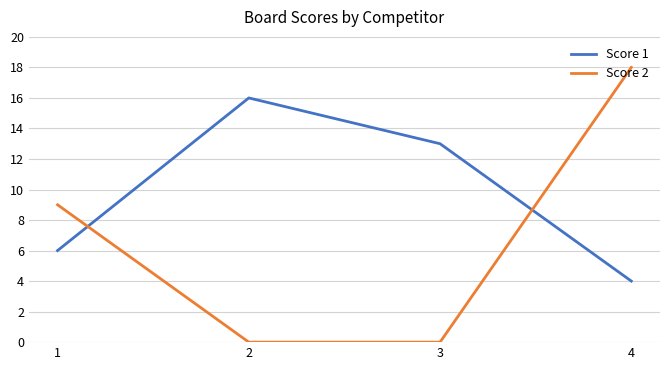

How many values in the Score 2 series are below 9?

2